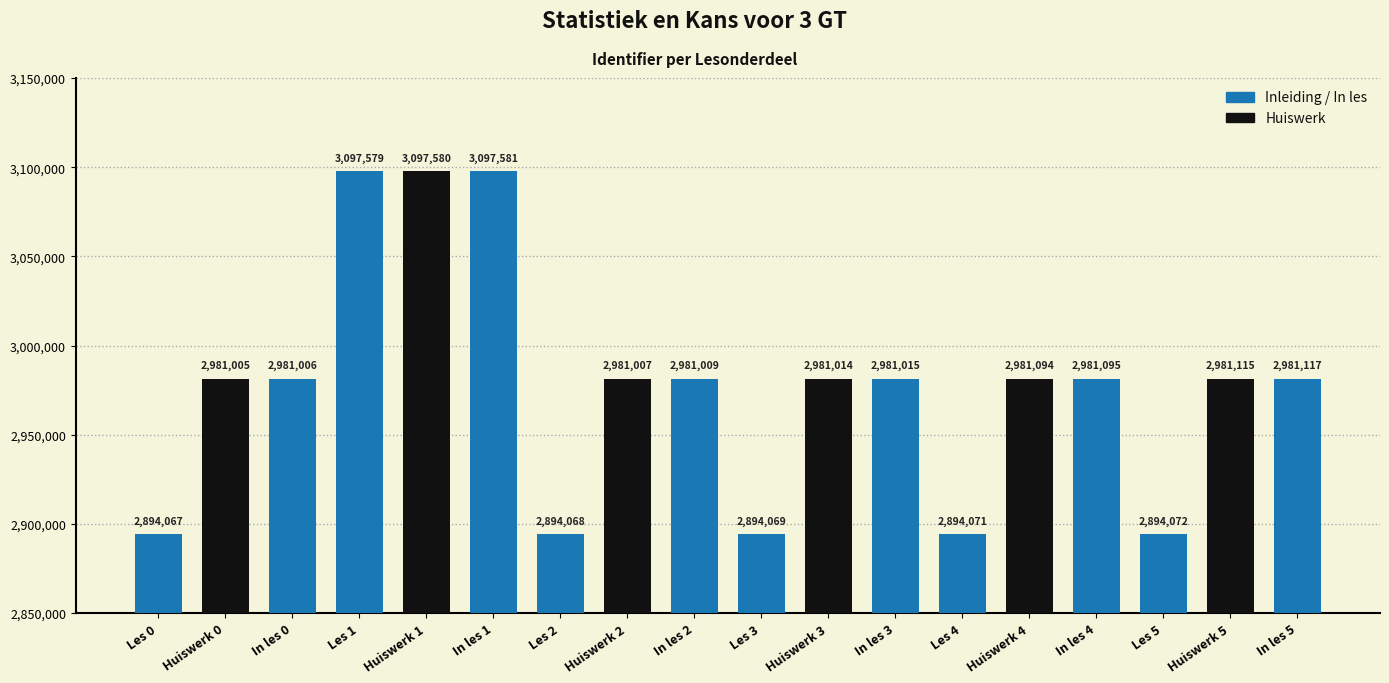

Which category has the lowest value across all series?

Les 0